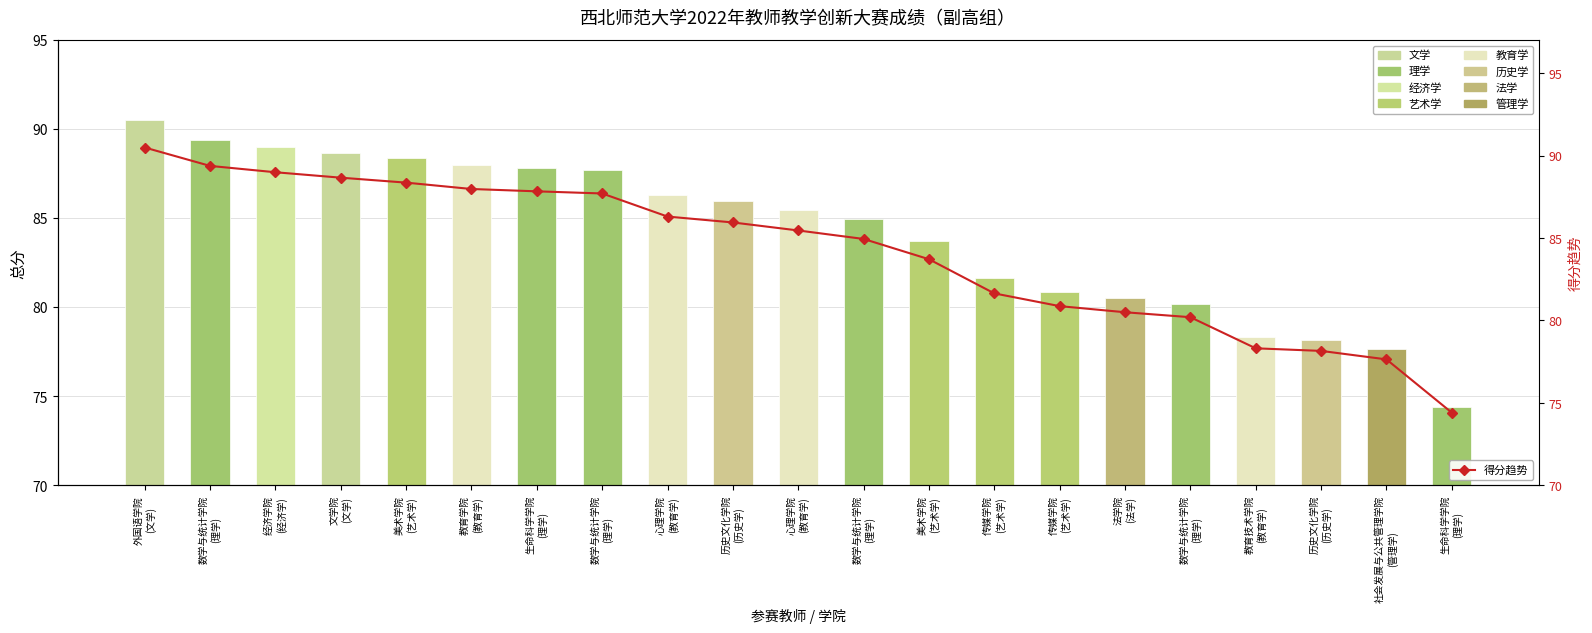

What is the difference between the 得分趋势 values at 教育学院
(教育学) and 历史文化学院
(历史学)?

9.8